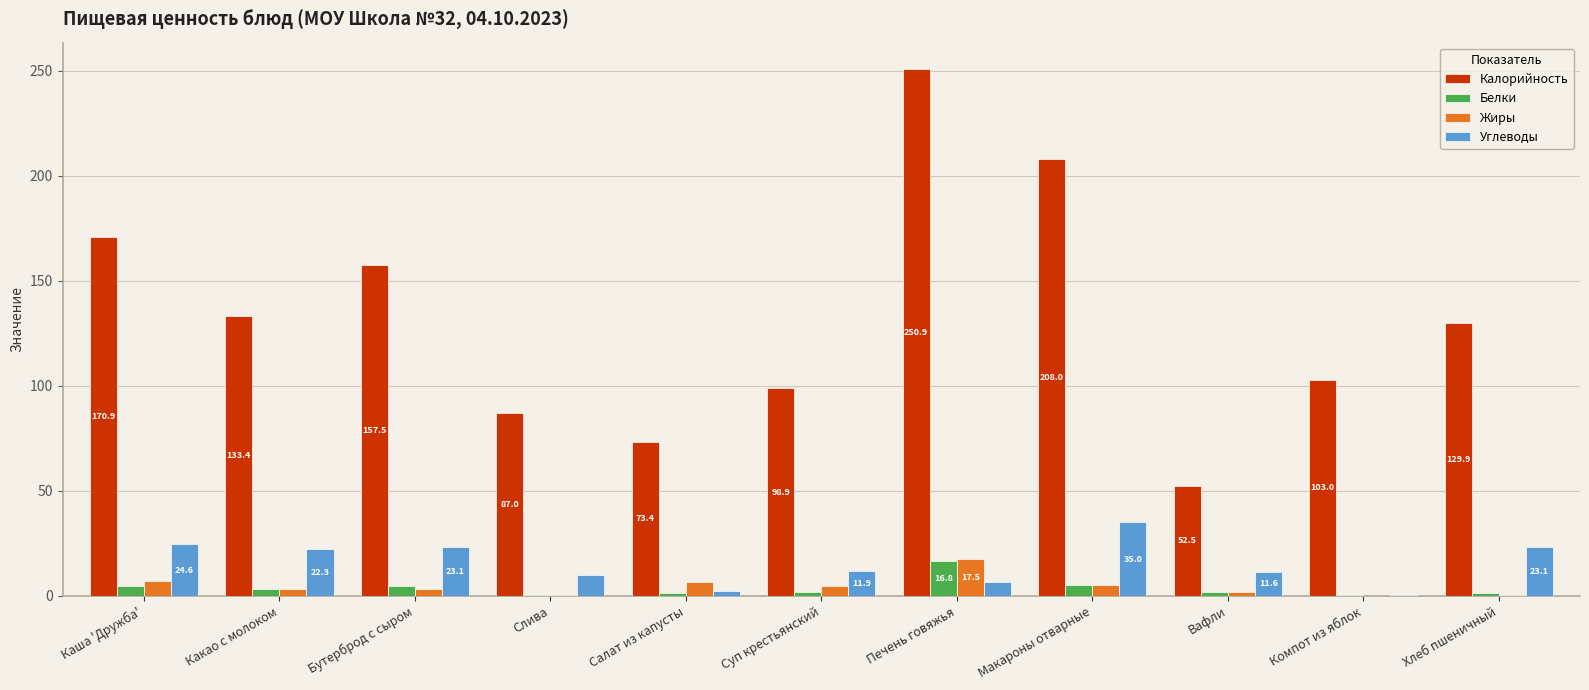

How many groups of bars are there?

11